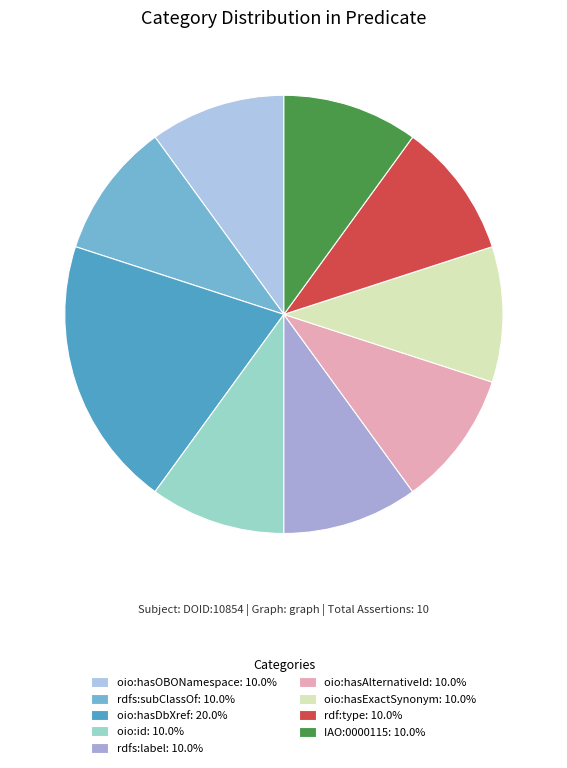

What percentage is the oio:hasDbXref slice, to the nearest percent?

20%